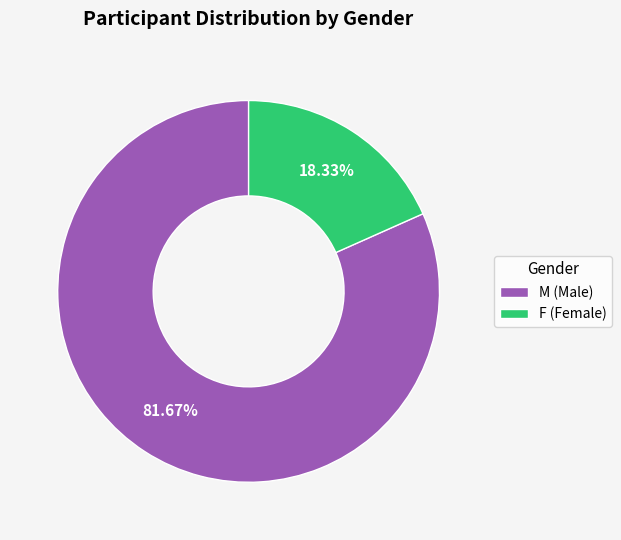

To the nearest percent, what is the difference between the F and M slice percentages?

63%